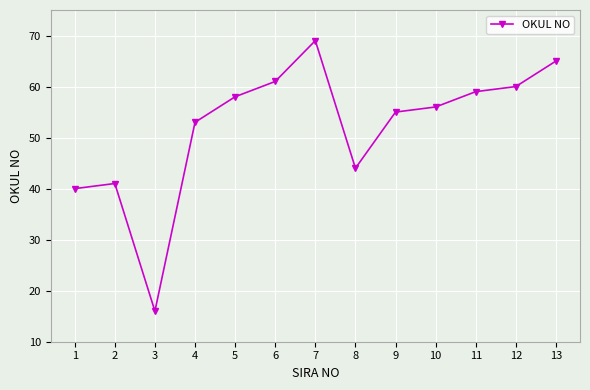

What is the sum of the values at 9 and 8?

99